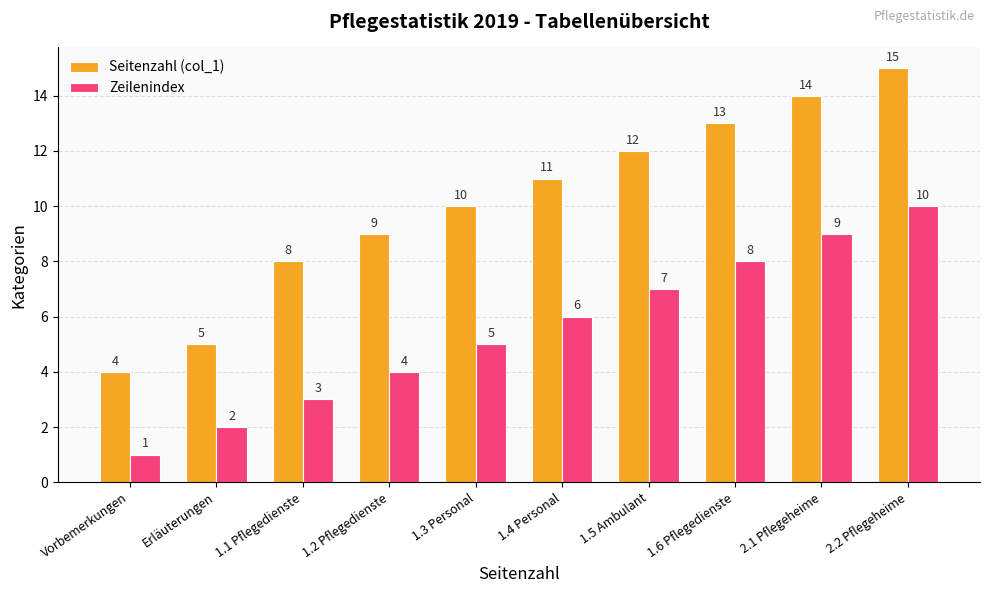

At how many categories does at least one series exceed 3?

10